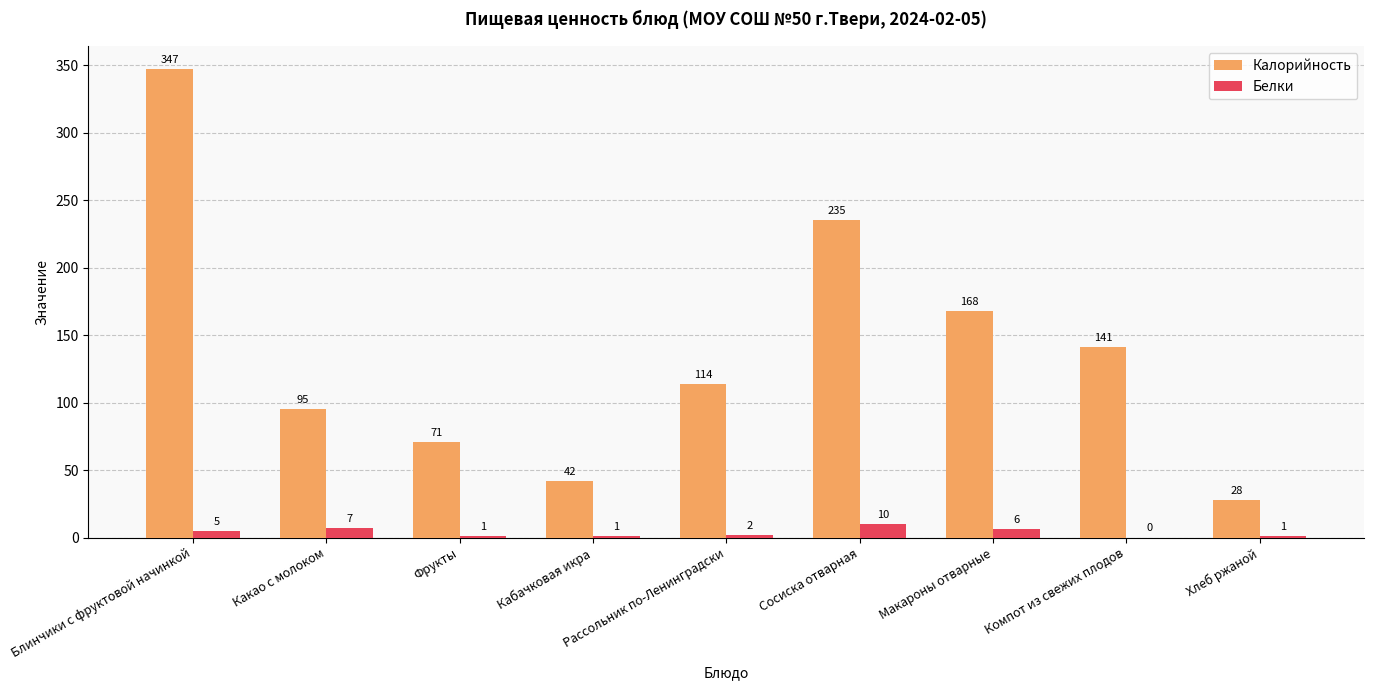

What is the difference between the Белки values at Макароны отварные and Фрукты?

5